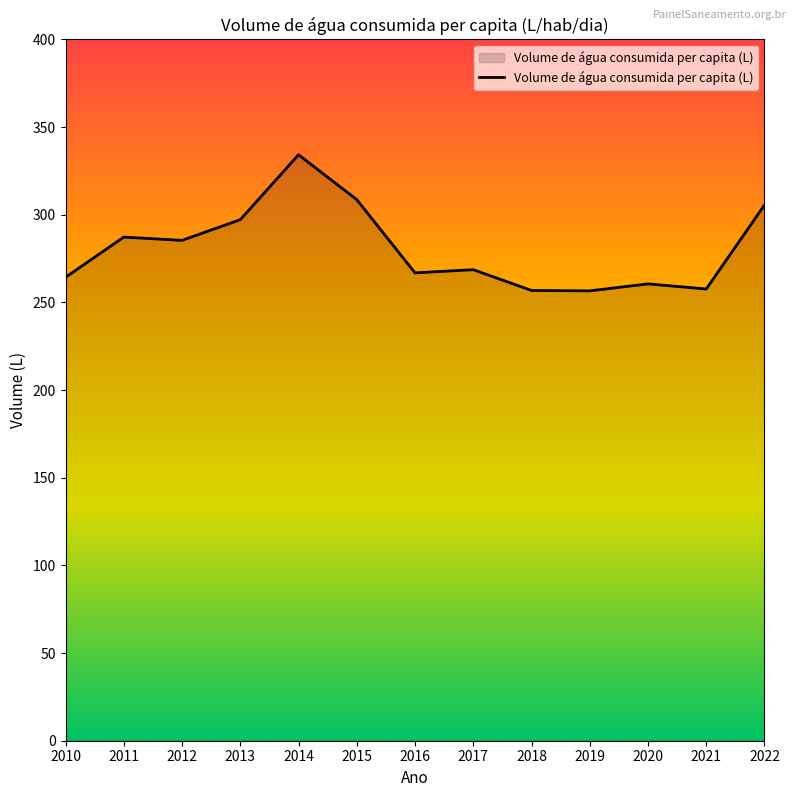

Between 2015 and 2013, which is larger?

2015